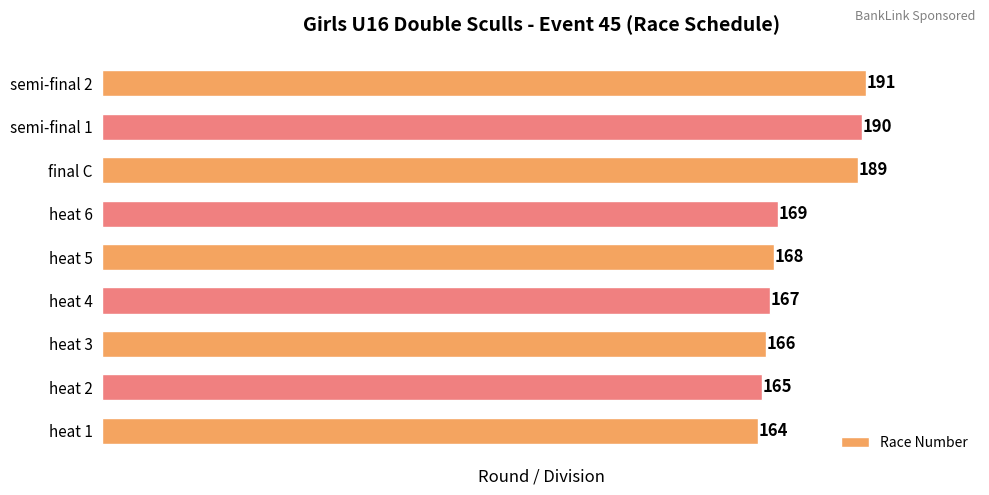

What value does the data have at semi-final 2, to the nearest 5?

190